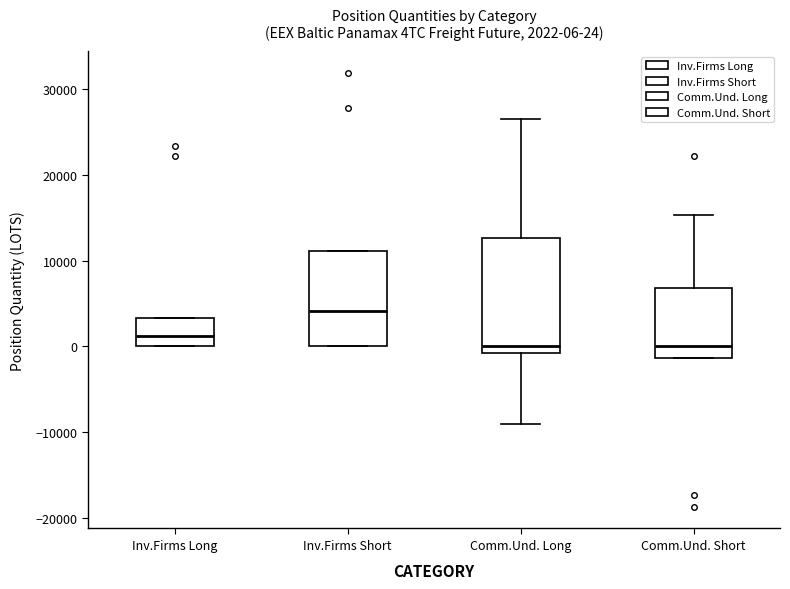

Which box has the highest median line?

Inv.Firms Short